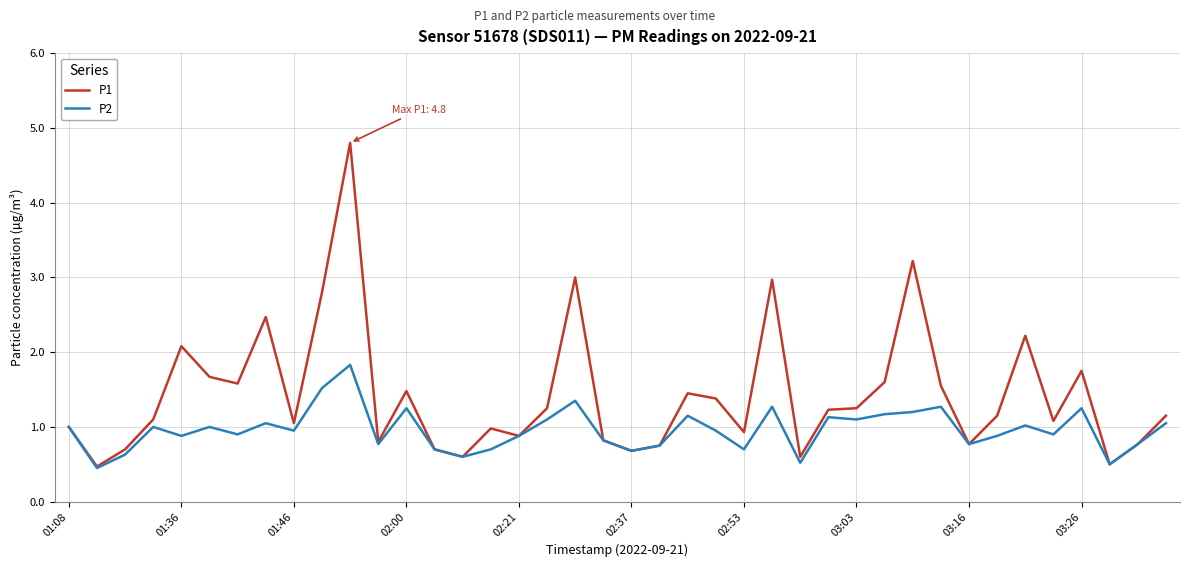

Which series has the largest total across all categories?

P1